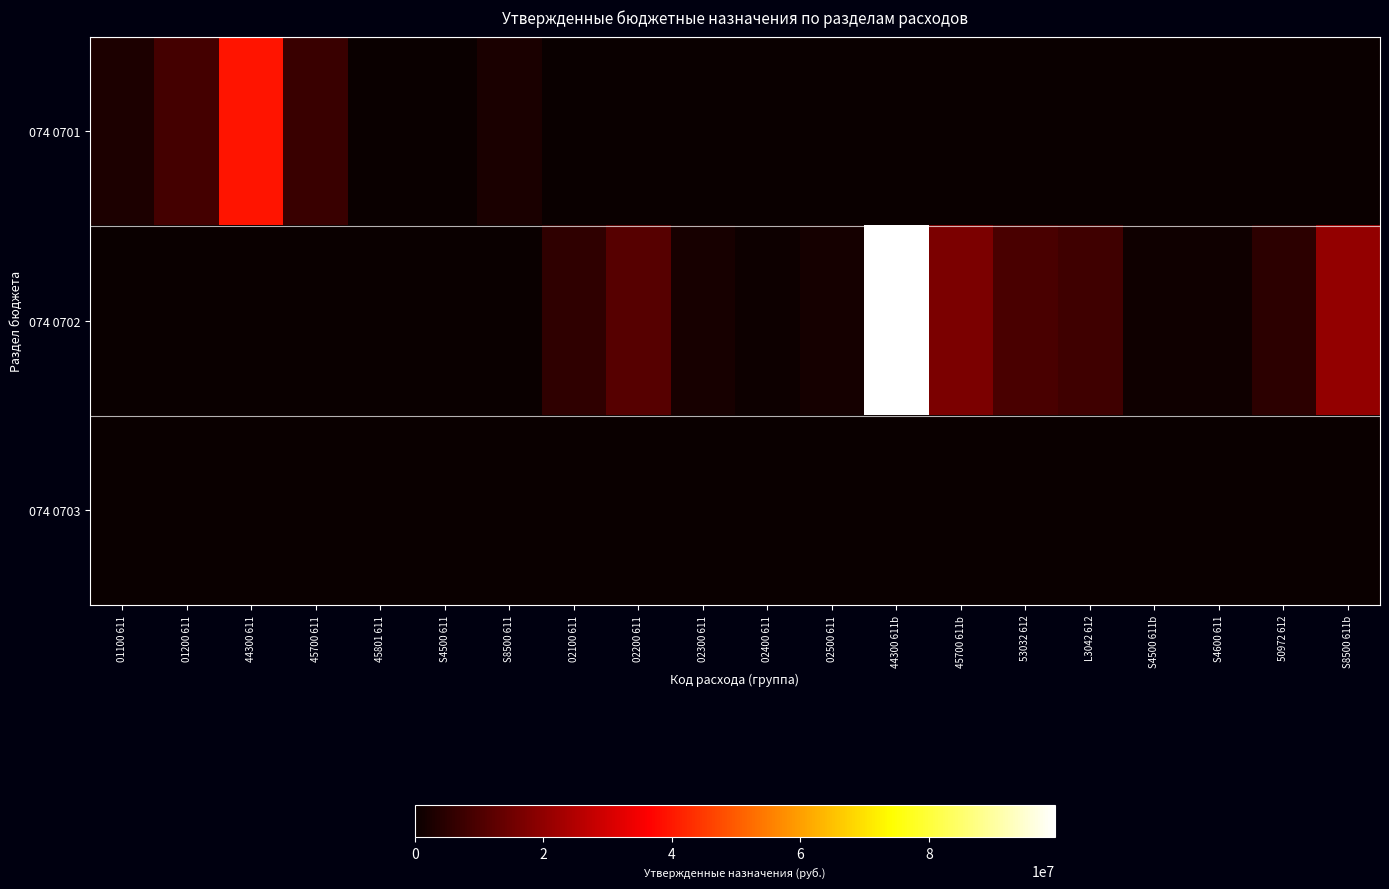

At which category is the sum across all series the highest?

44300 611b